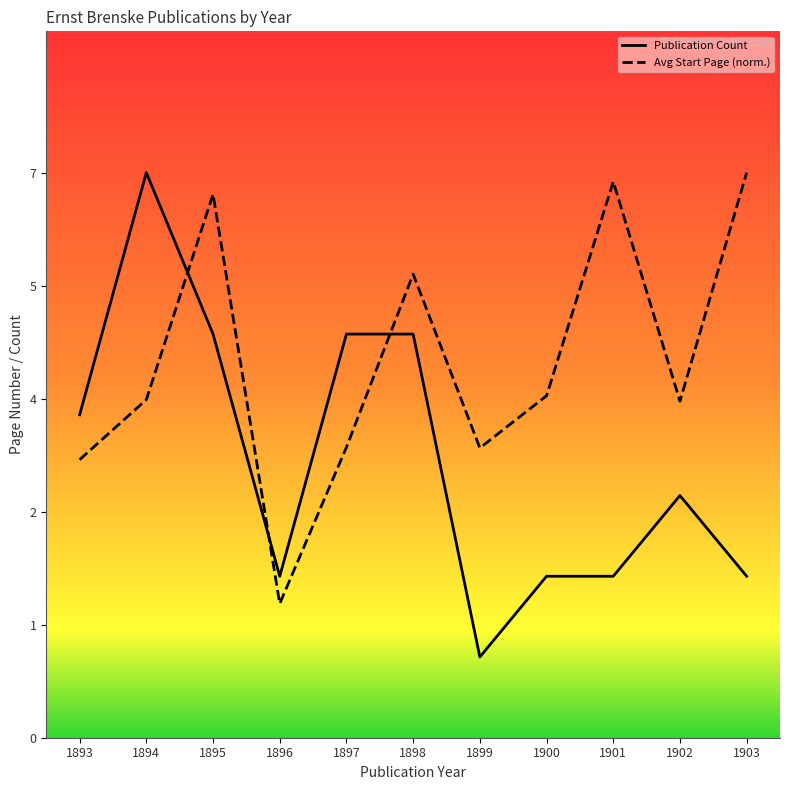

Does the chart have visible grid lines?

No